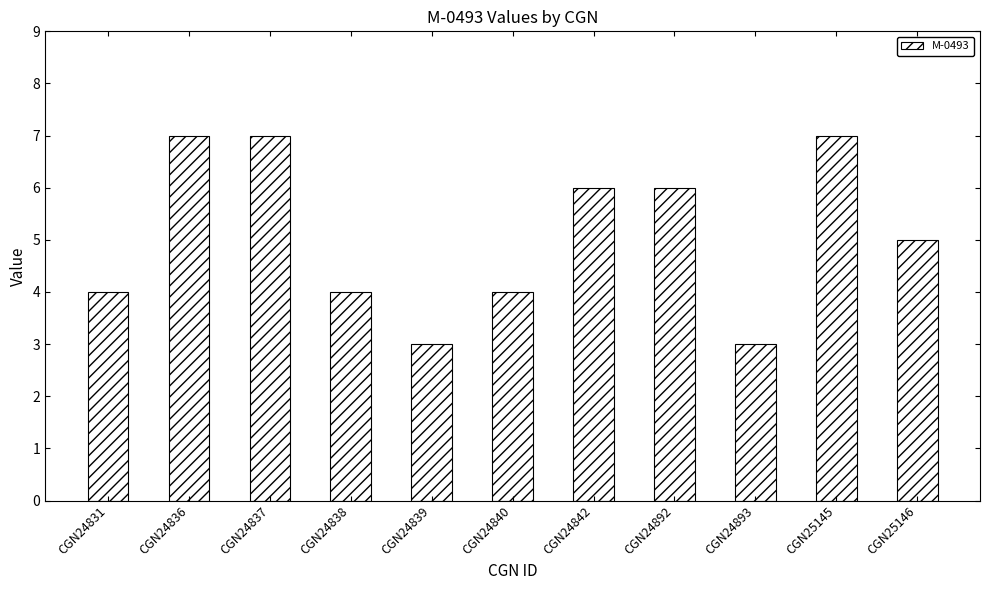

What is the change in value from CGN24831 to CGN24842?

+2